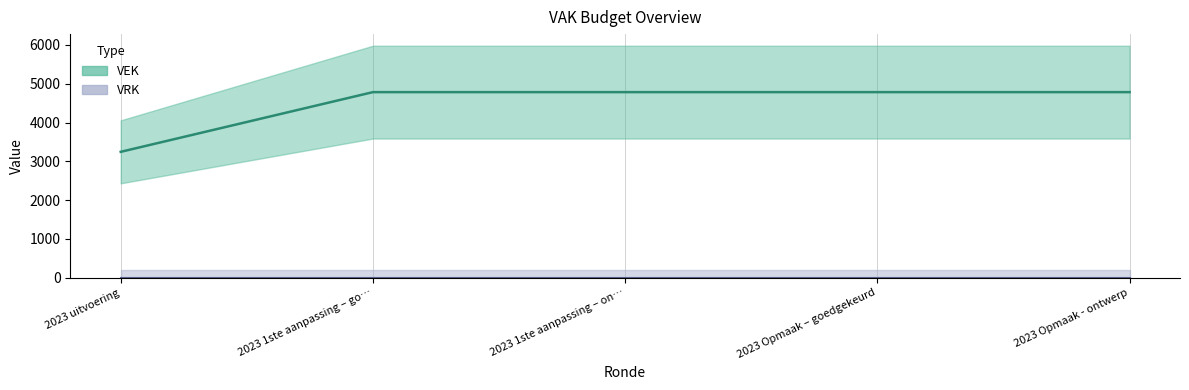

How many lines are shown in the chart?

1